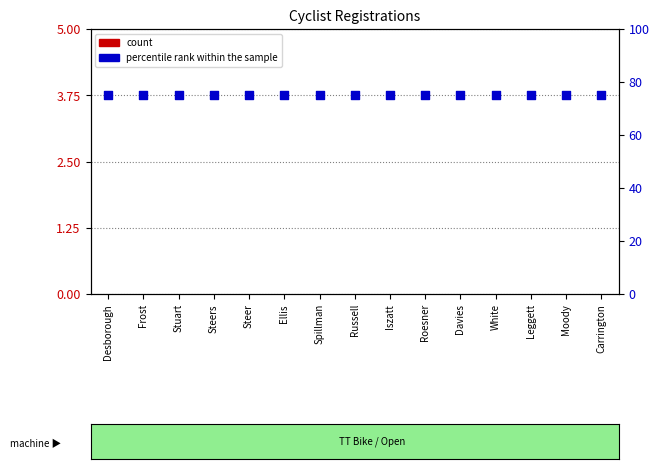

Which series has the largest Y range (max minus min)?

count